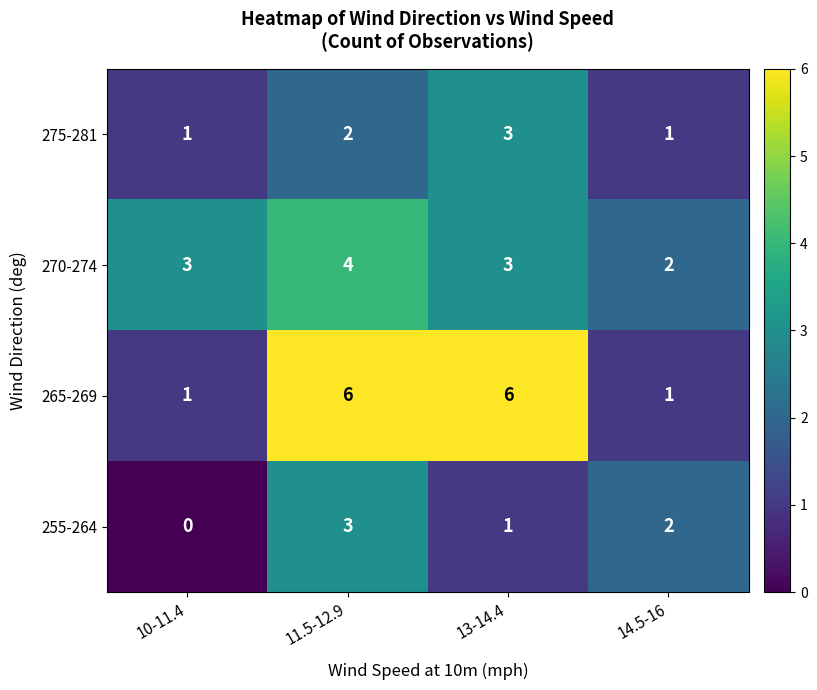

What is the sum of all 275-281 values?

7